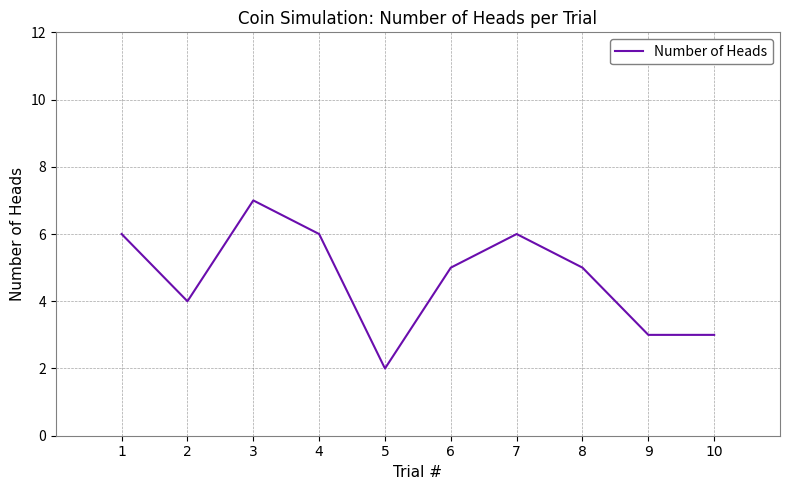

How many series are shown in this chart?

1